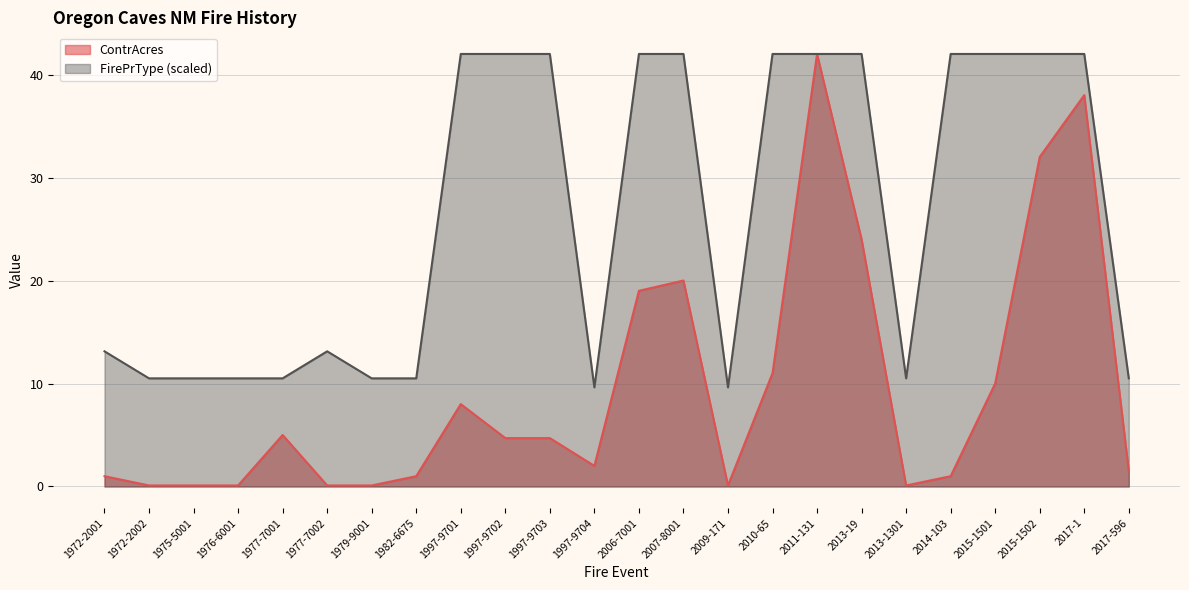

Reading left to right, extract all data points from this chart.

ContrAcres: 1972-2001=1.0	1972-2002=0.1	1975-5001=0.1	1976-6001=0.1	1977-7001=5.0	1977-7002=0.1	1979-9001=0.1	1982-6675=1.0	1997-9701=8.0	1997-9702=4.7	1997-9703=4.7	1997-9704=2.0	2006-7001=19.0	2007-8001=20.0	2009-171=0.1	2010-65=11.0	2011-131=42.0	2013-19=24.0	2013-1301=0.1	2014-103=1.0	2015-1501=10.0	2015-1502=32.0	2017-1=38.0	2017-596=1.5
FirePrType: 1972-2001=13.1	1972-2002=10.5	1975-5001=10.5	1976-6001=10.5	1977-7001=10.5	1977-7002=13.1	1979-9001=10.5	1982-6675=10.5	1997-9701=42.0	1997-9702=42.0	1997-9703=42.0	1997-9704=9.6	2006-7001=42.0	2007-8001=42.0	2009-171=9.6	2010-65=42.0	2011-131=42.0	2013-19=42.0	2013-1301=10.5	2014-103=42.0	2015-1501=42.0	2015-1502=42.0	2017-1=42.0	2017-596=10.5